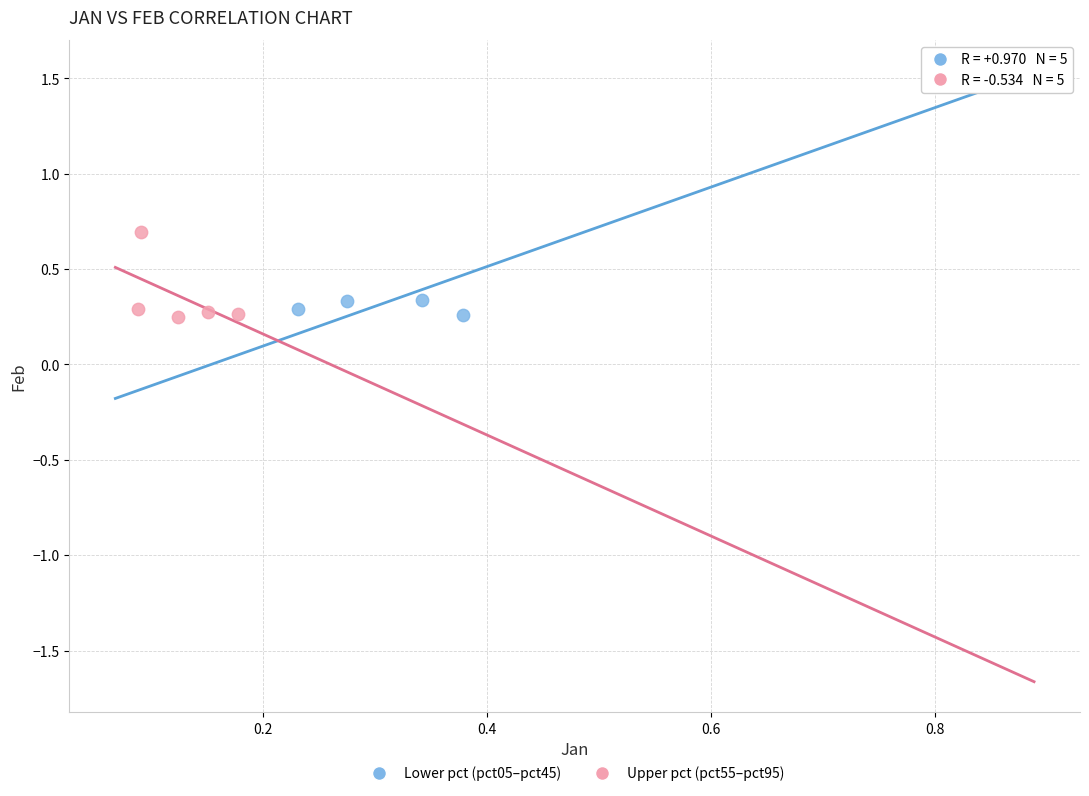

Which series has the largest Y range (max minus min)?

Lower pct (pct05–pct45)